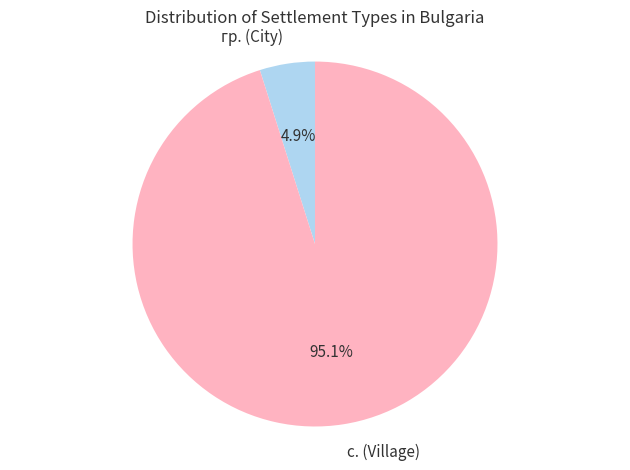

What is the largest slice in the pie chart?

с. (Village)